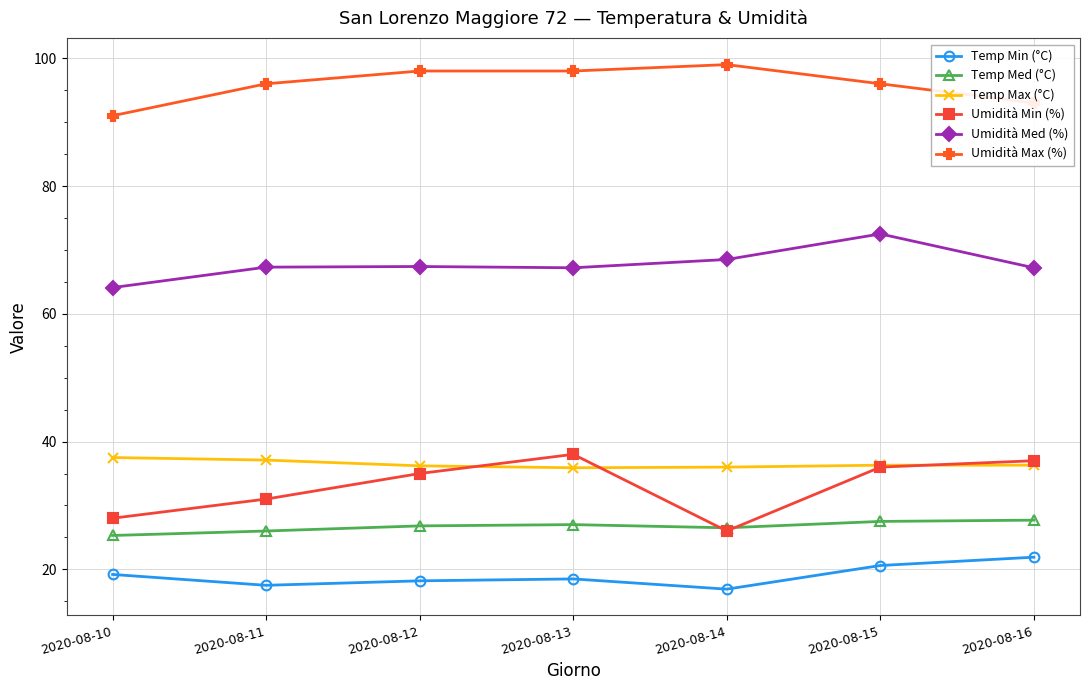

Which category has the highest value across all series?

2020-08-14